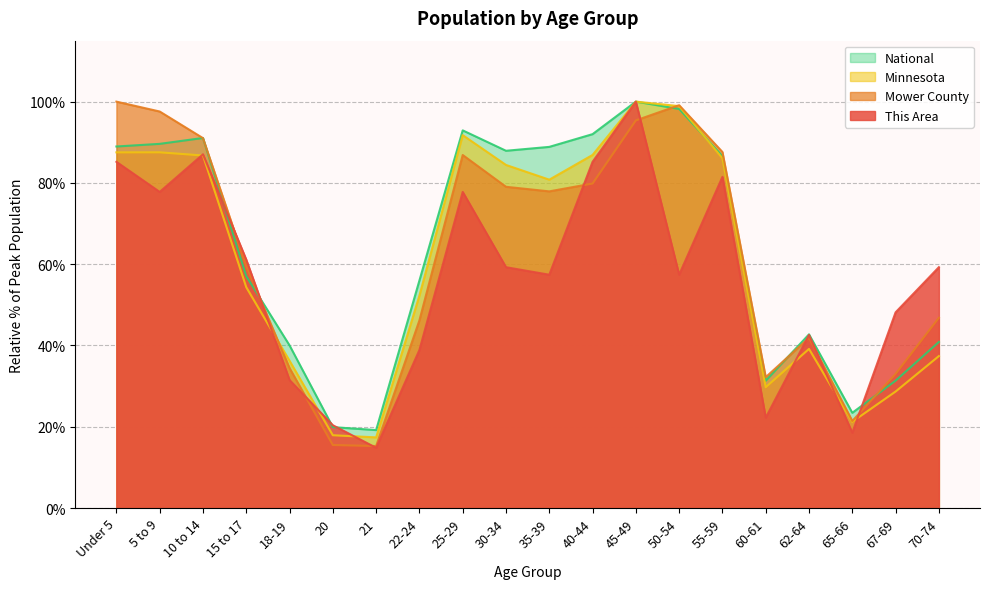

How many lines are shown in the chart?

4